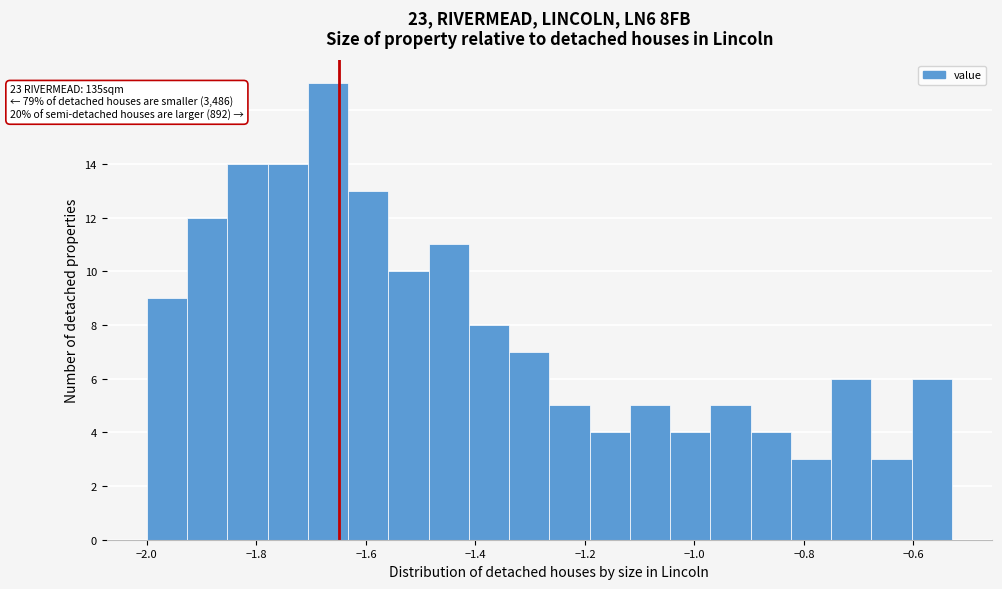

Around what value on the x-axis is the tallest bar? Give the approximate position of its centre, as read against the axis.

-1.66